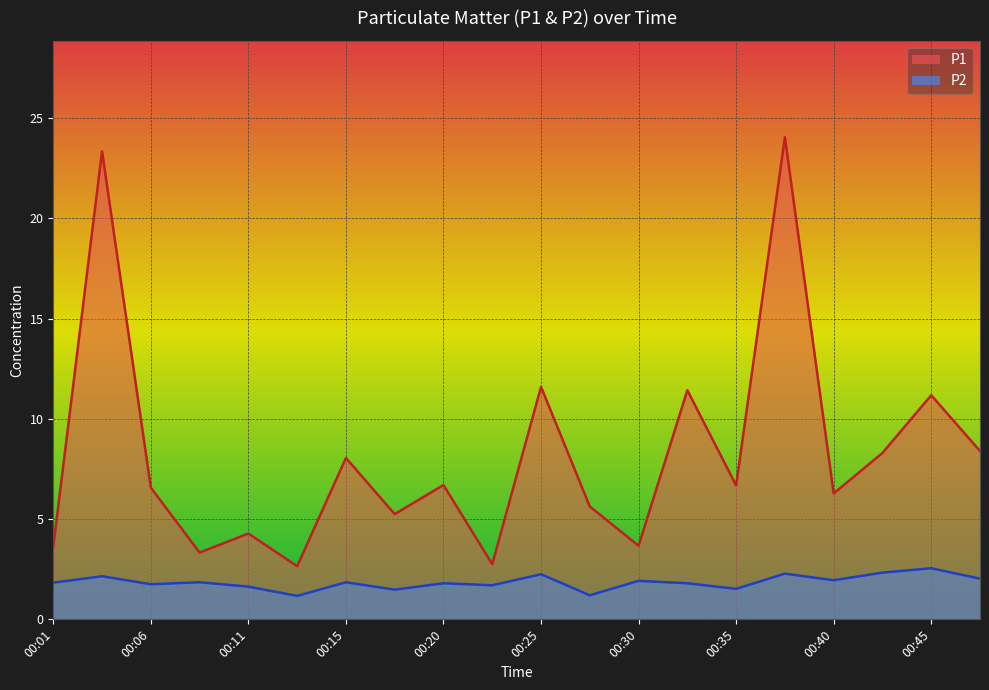

How many values in the P1 series exceed 6?

12